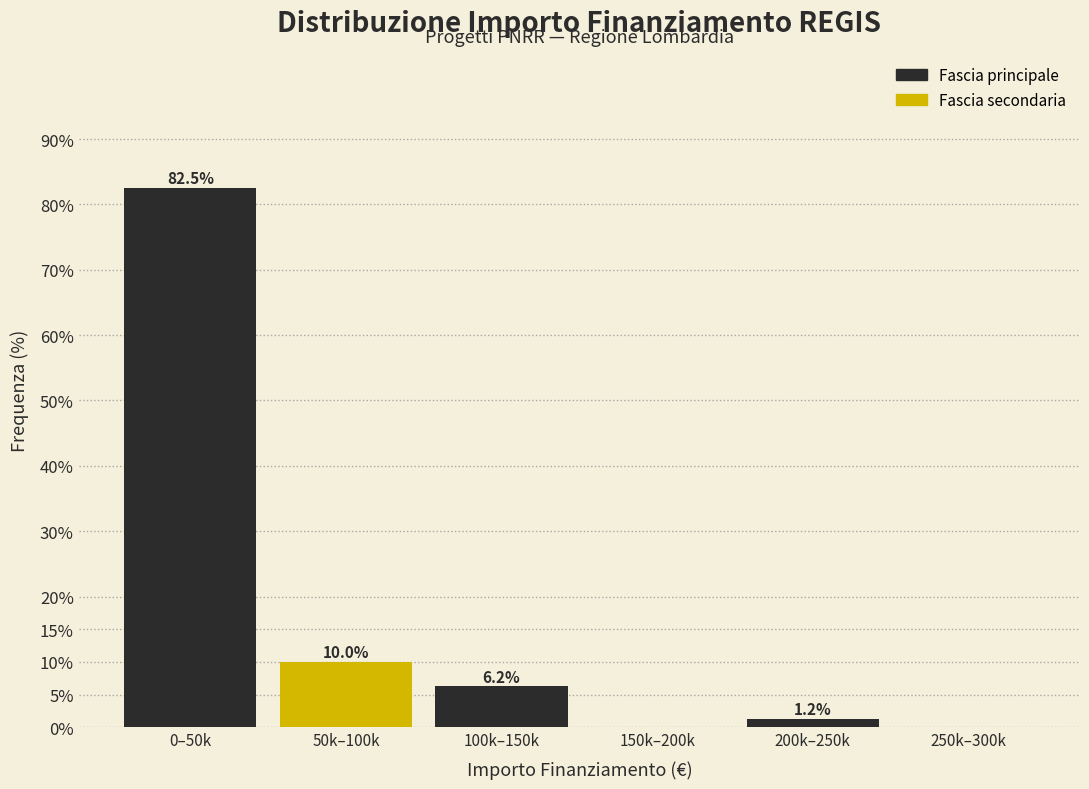

The chart shows a value of 15.8 at 50k–100k. True or false?

False